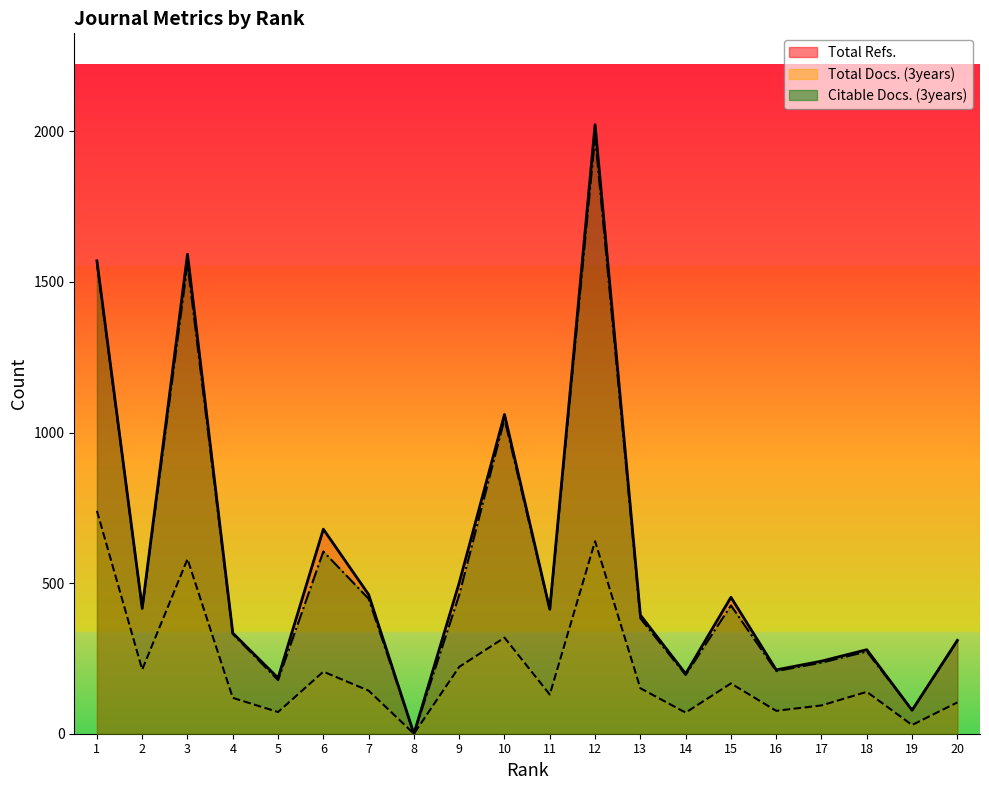

Is the value of Citable Docs. (3years) at 1 greater than the value of Total Refs. at 16?

Yes